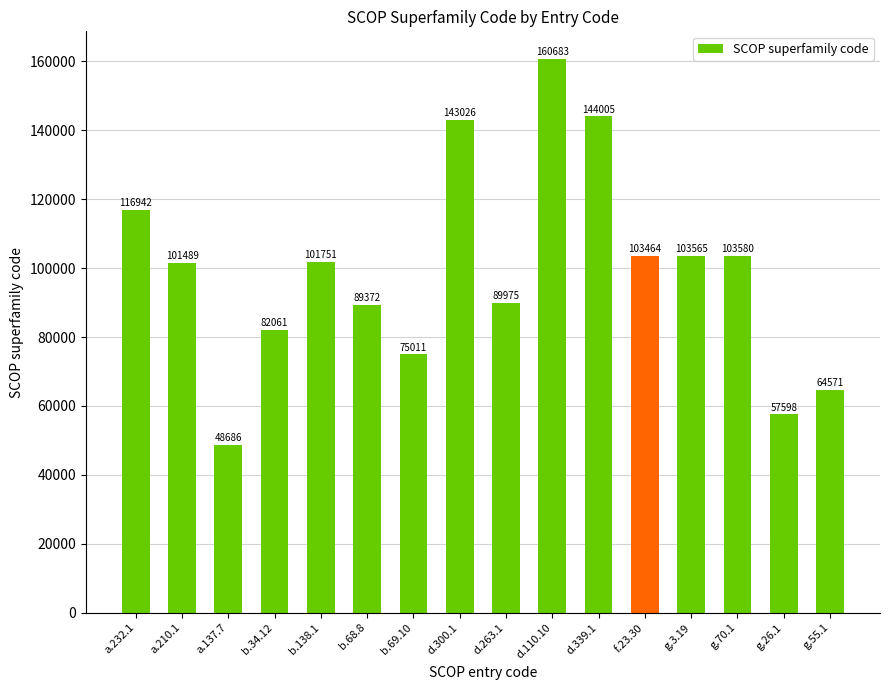

Is it true that the value at b.68.8 is 21853?

False